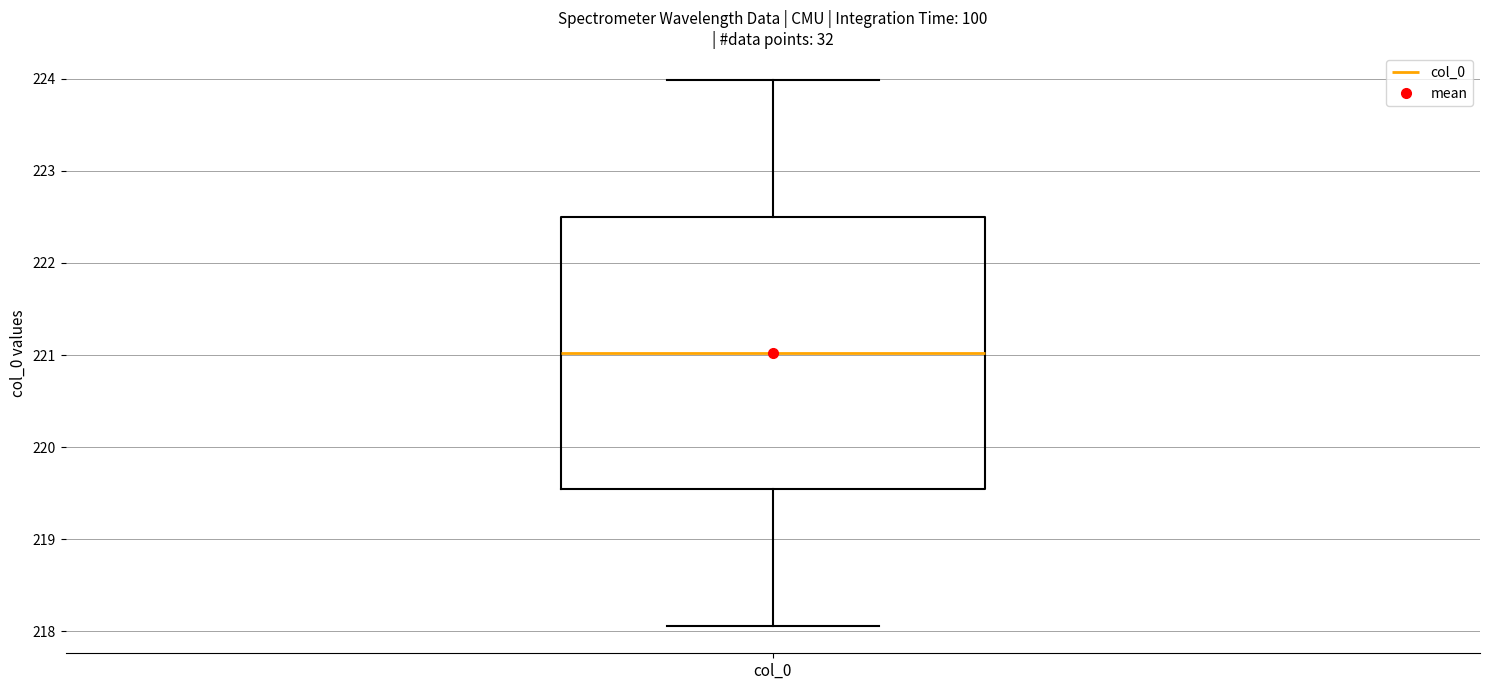

Where is the upper edge of the box for col_0 on the y-axis? The values are not printed on the chart, so give them approximately, as read against the axis.

222.5